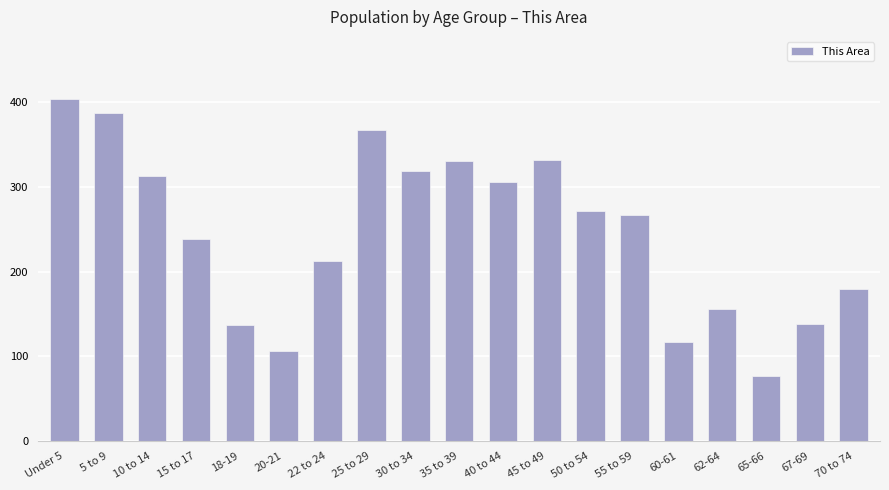

What is the difference between the values at 35 to 39 and 40 to 44?

24